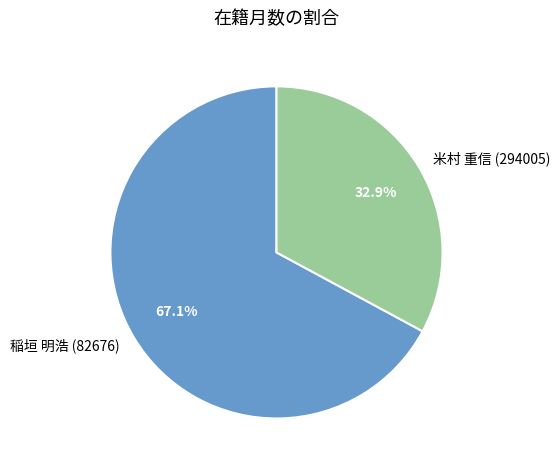

Does any single category account for the majority?

Yes